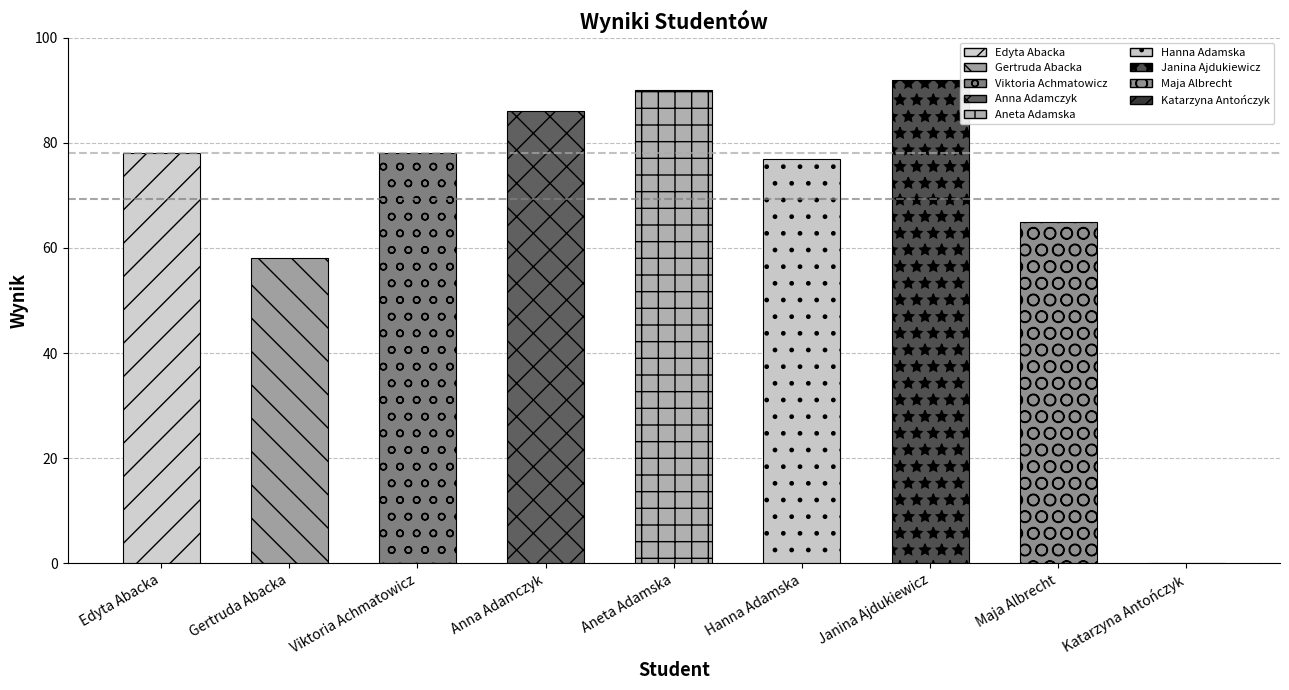

At which label is the value closest to 46?

Gertruda Abacka